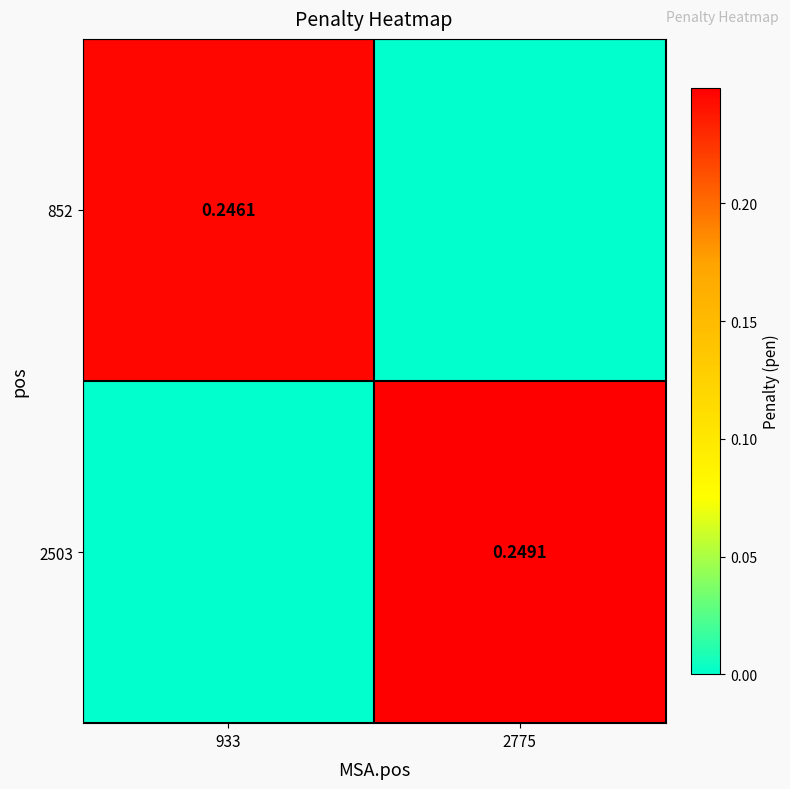

What is the difference between the highest and lowest values at 2775?

0.2